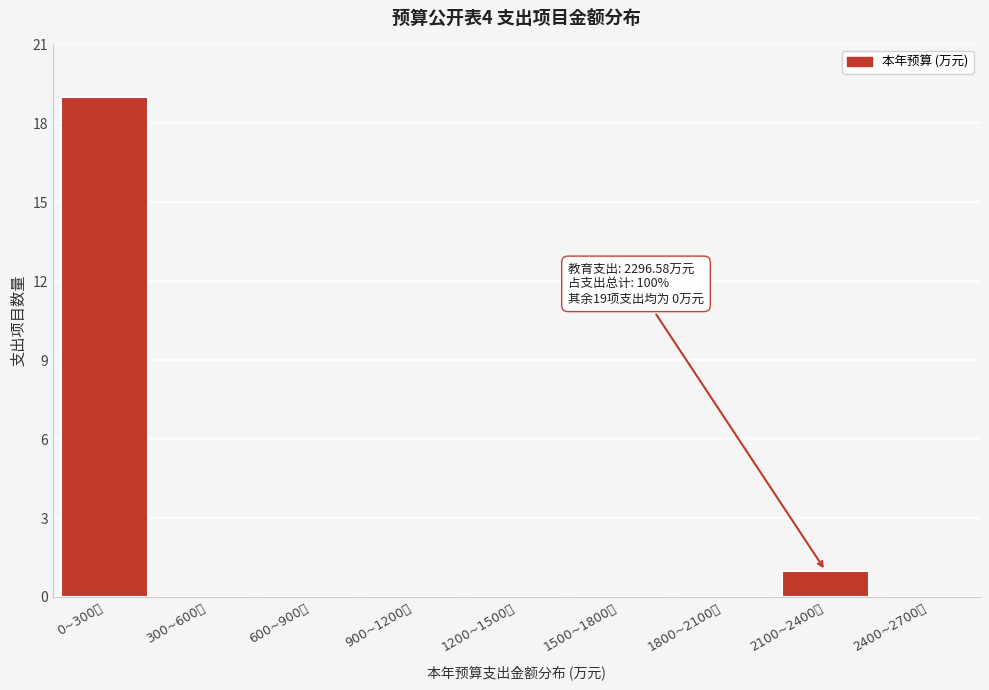

Reading right to left, list all the values displayed in this chart.

2400~2700万=0	2100~2400万=1	1800~2100万=0	1500~1800万=0	1200~1500万=0	900~1200万=0	600~900万=0	300~600万=0	0~300万=19